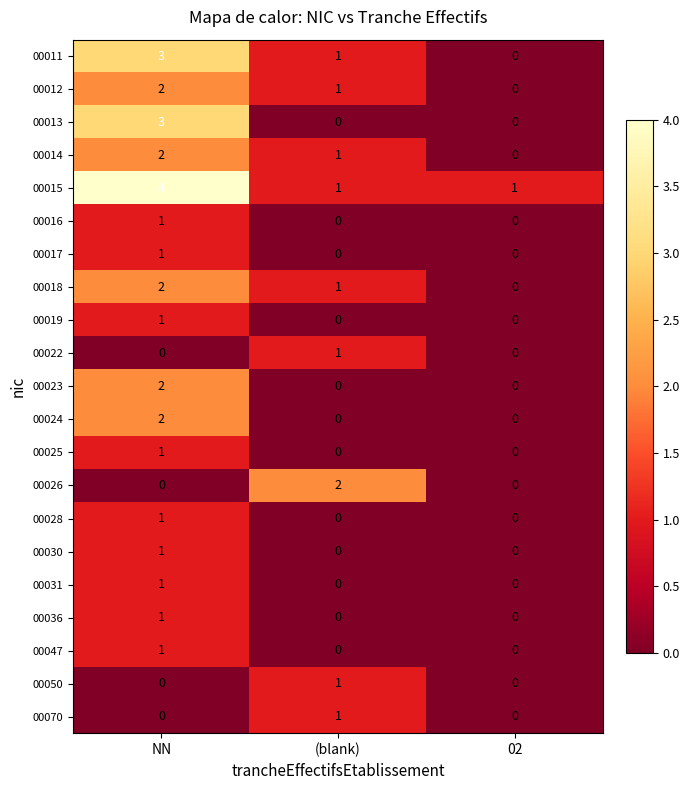

Which category has the highest value in the 00026 series?

(blank)